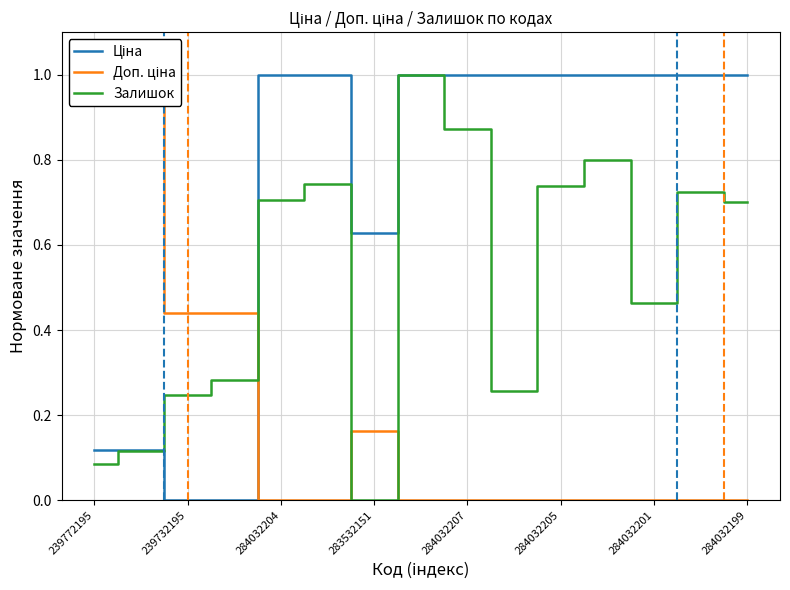

What is the difference between the second highest and second lowest values in the Доп. ціна series?

1.0